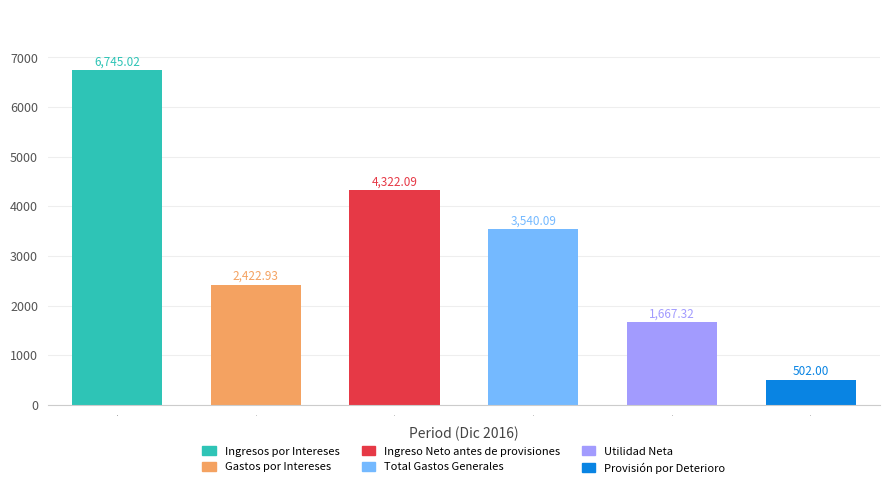

What is the ratio of the value at 4 to the value at 2?

0.4